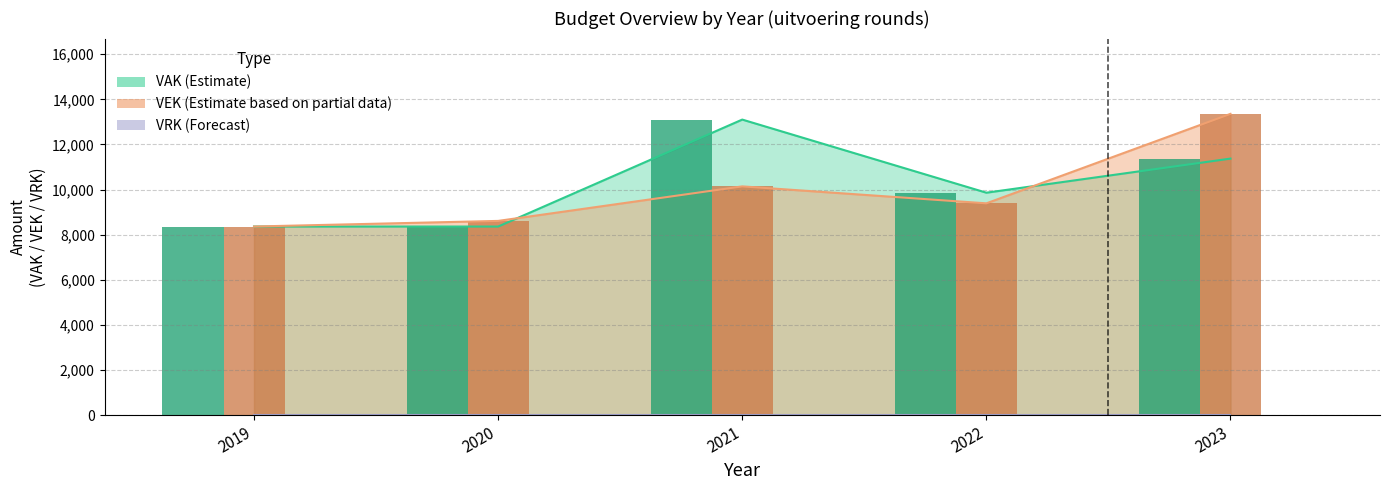

What is the maximum value for VEK?

13355